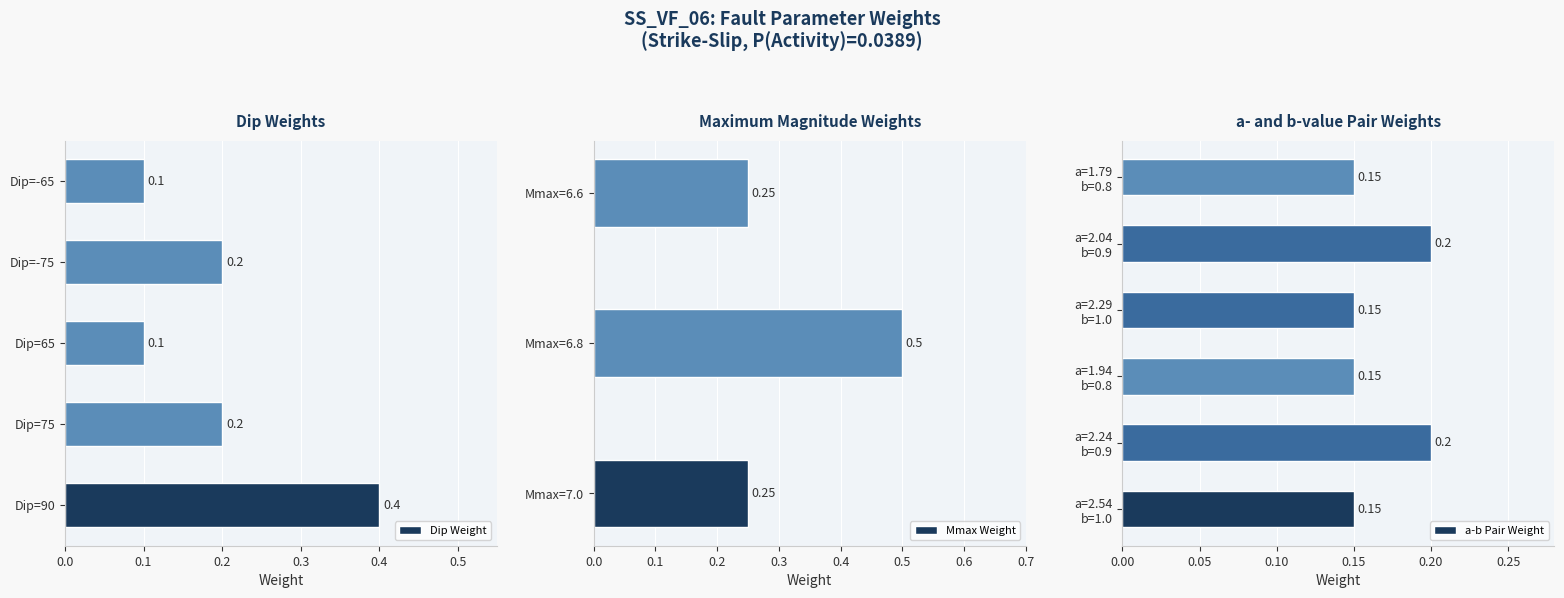

List the labels in order of value, smallest first.

Dip=65, Dip=-65, Dip=75, Dip=-75, Dip=90